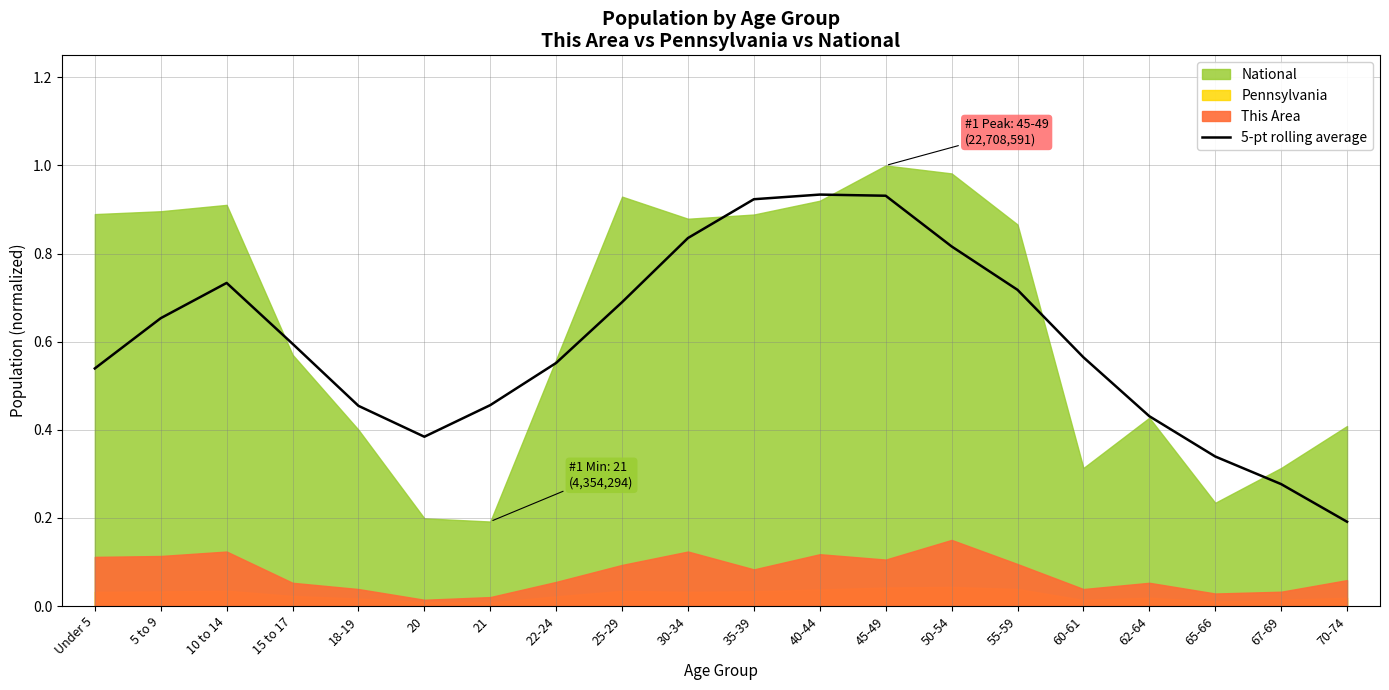

Rank the categories by value from highest to lowest.

40-44, 45-49, 35-39, 30-34, 50-54, 10 to 14, 55-59, 25-29, 5 to 9, 15 to 17, 60-61, 22-24, Under 5, 21, 18-19, 62-64, 20, 65-66, 67-69, 70-74